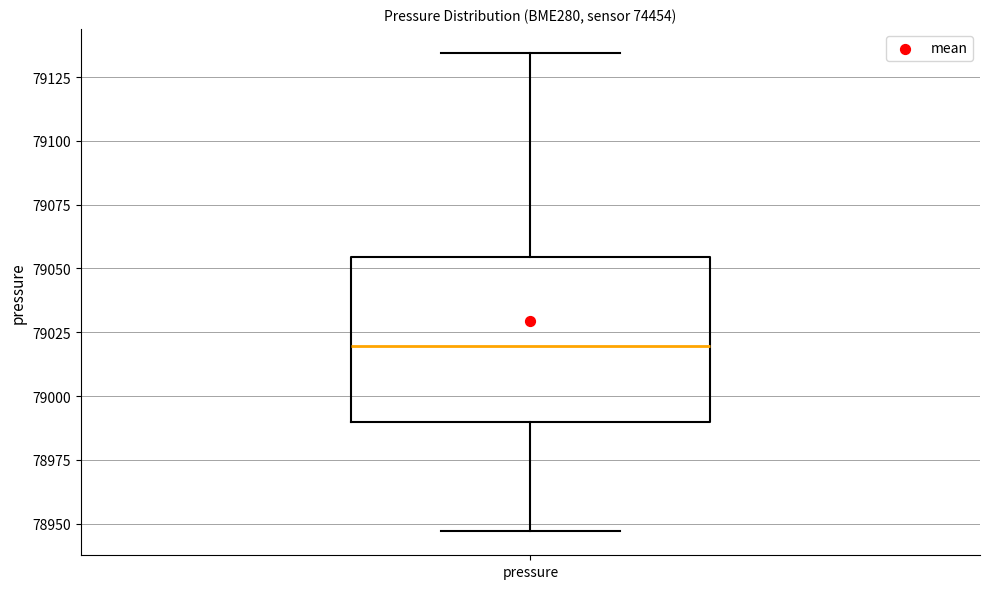

Read this box plot against the y-axis: the position of the median line, the range covered by the box, and the ends of both whiskers. The values are not printed on the chart, so give them approximately, as read against the axis.

median 79020, box 78990 to 79055, whiskers 78945 to 79135